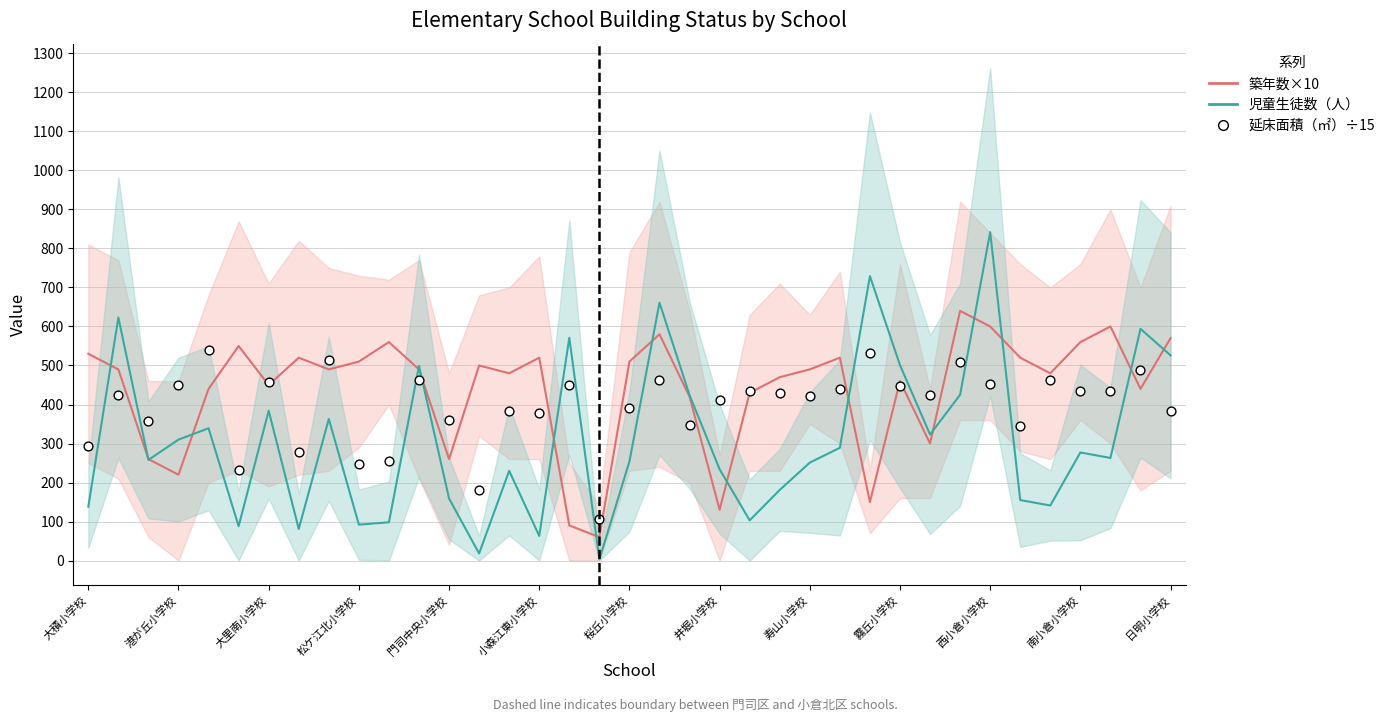

Which series has the largest Y range (max minus min)?

児童生徒数（人）